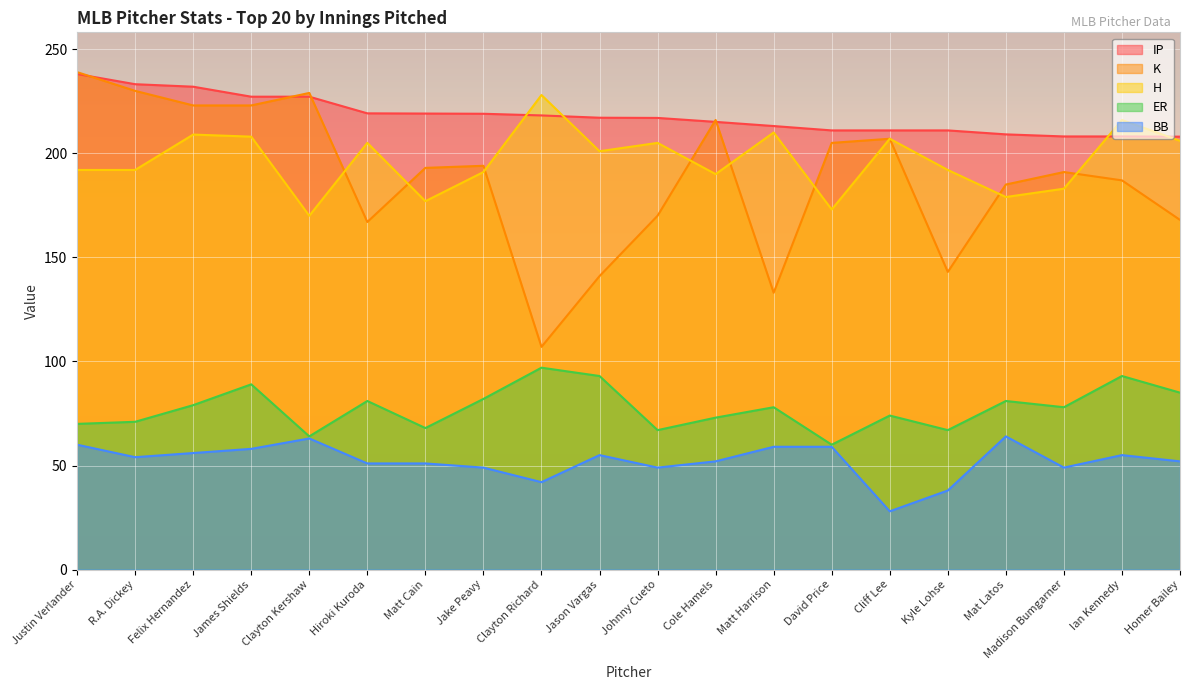

How many distinct data groups are displayed?

5